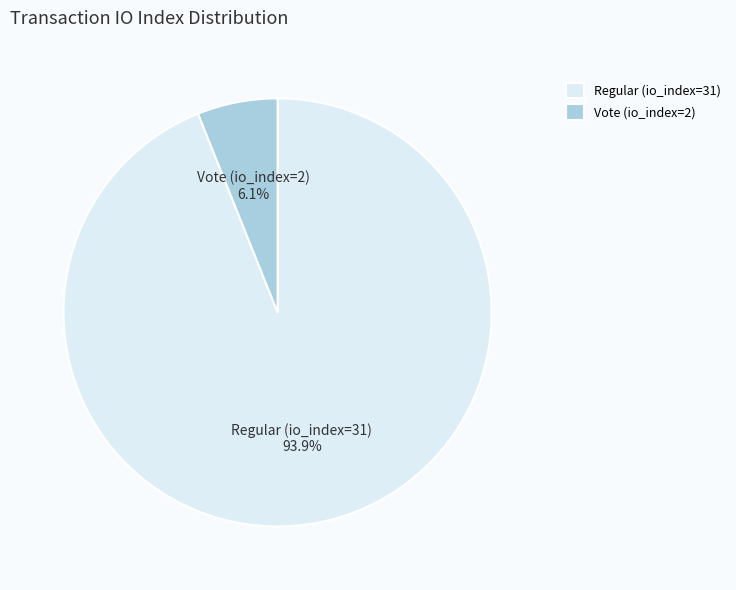

Between Regular (io_index=31) 93.9% and Vote (io_index=2) 6.1%, which is larger?

Regular (io_index=31) 93.9%